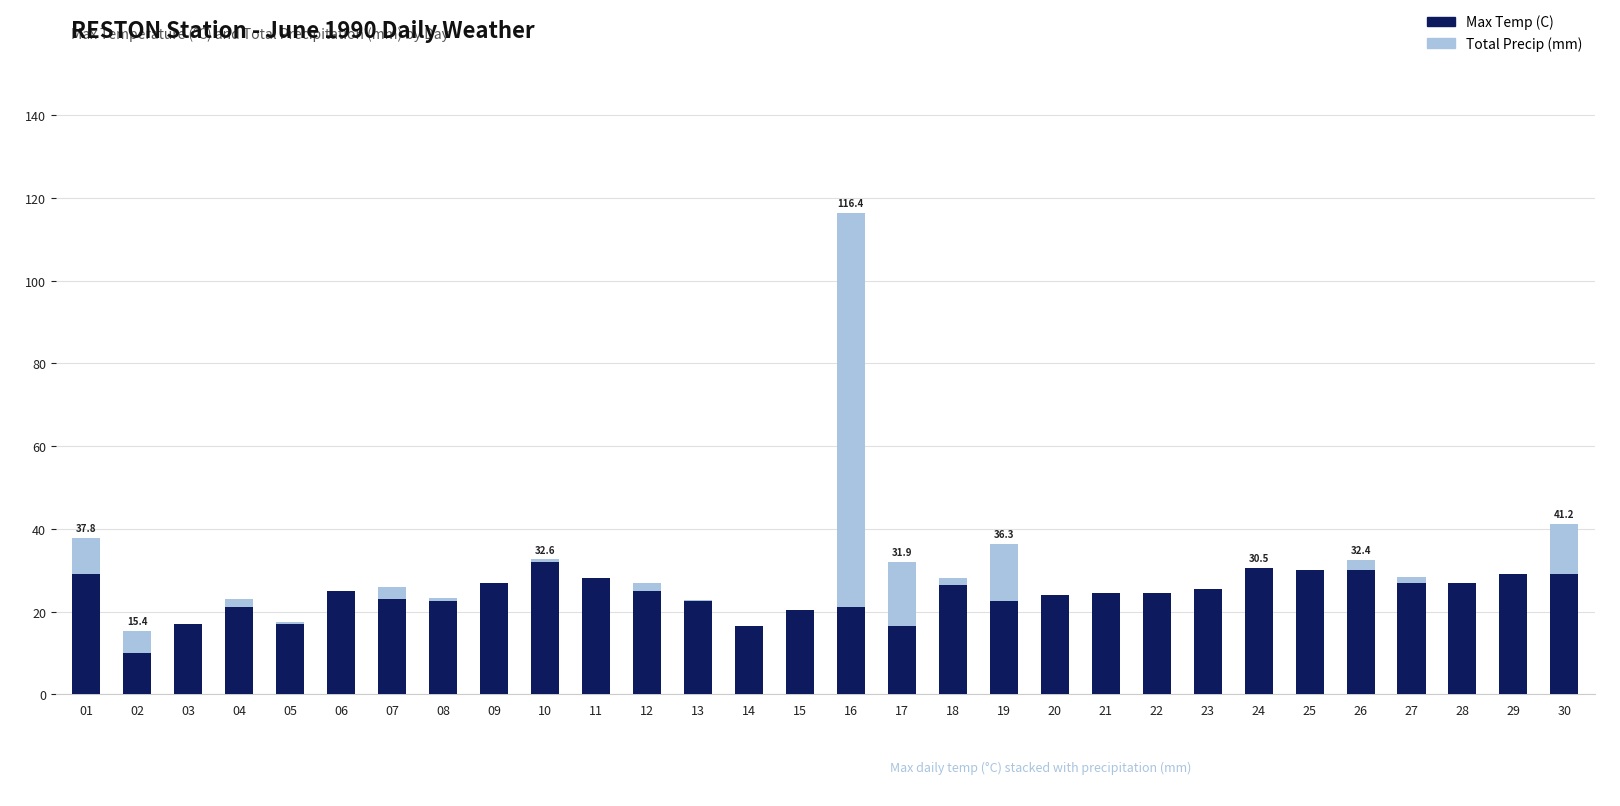

Are the bars grouped side by side (vs. stacked)?

No